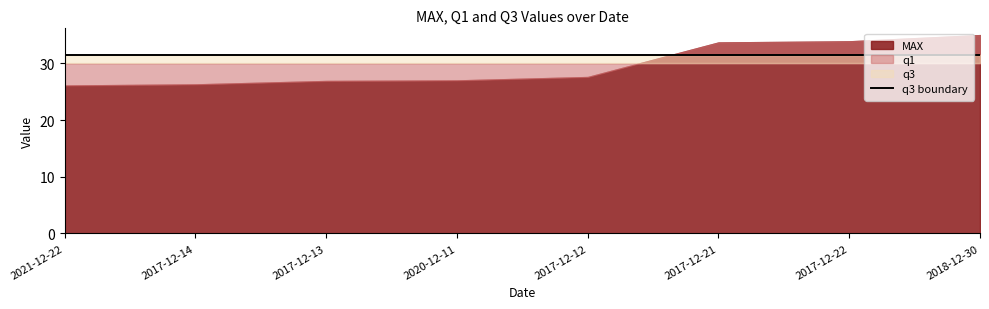

At which category is the sum across all series the highest?

2018-12-30